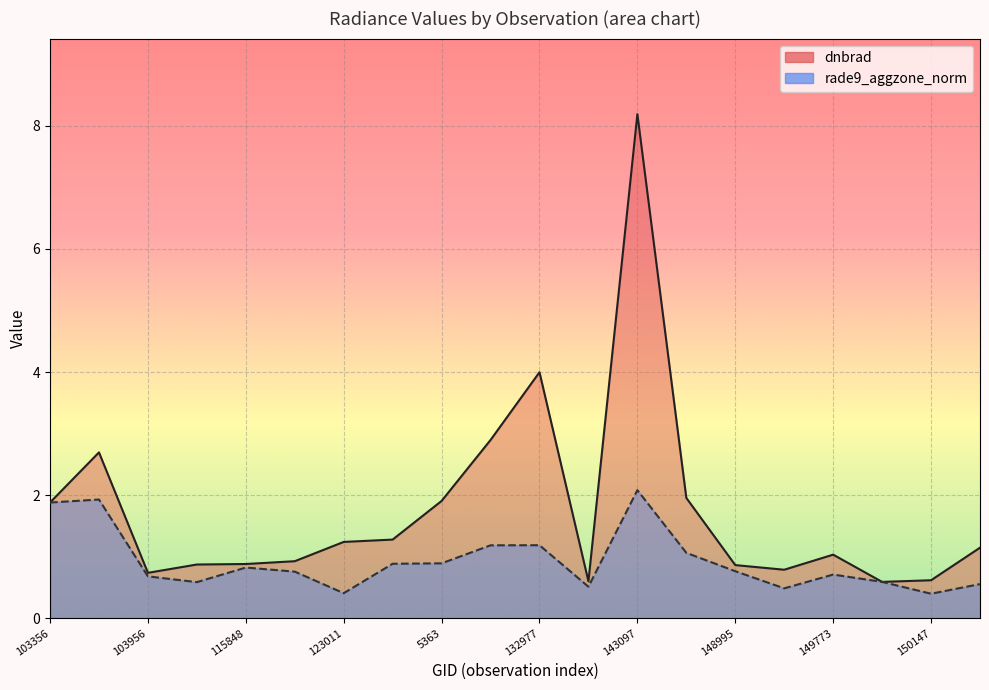

How many values in the dnbrad series exceed 1?

11